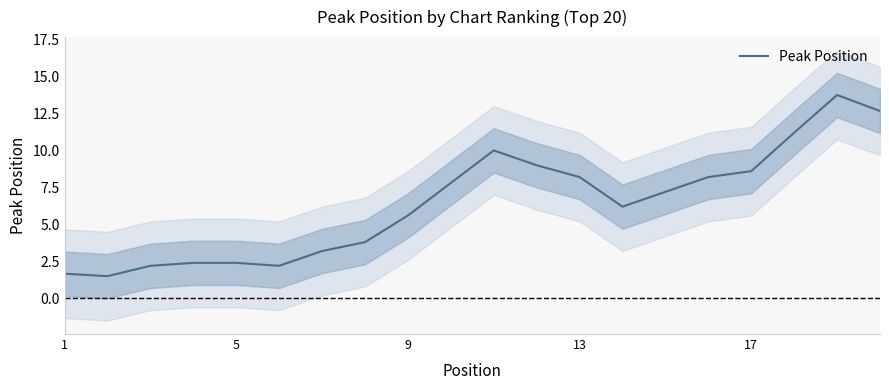

Count the number of values greater than 7.

10